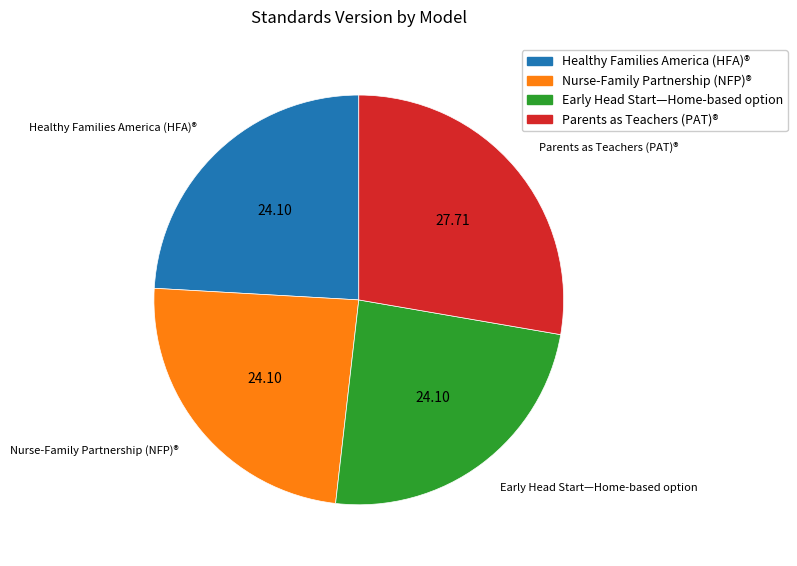

Between Nurse-Family Partnership (NFP)® and Parents as Teachers (PAT)®, which is larger?

Parents as Teachers (PAT)®